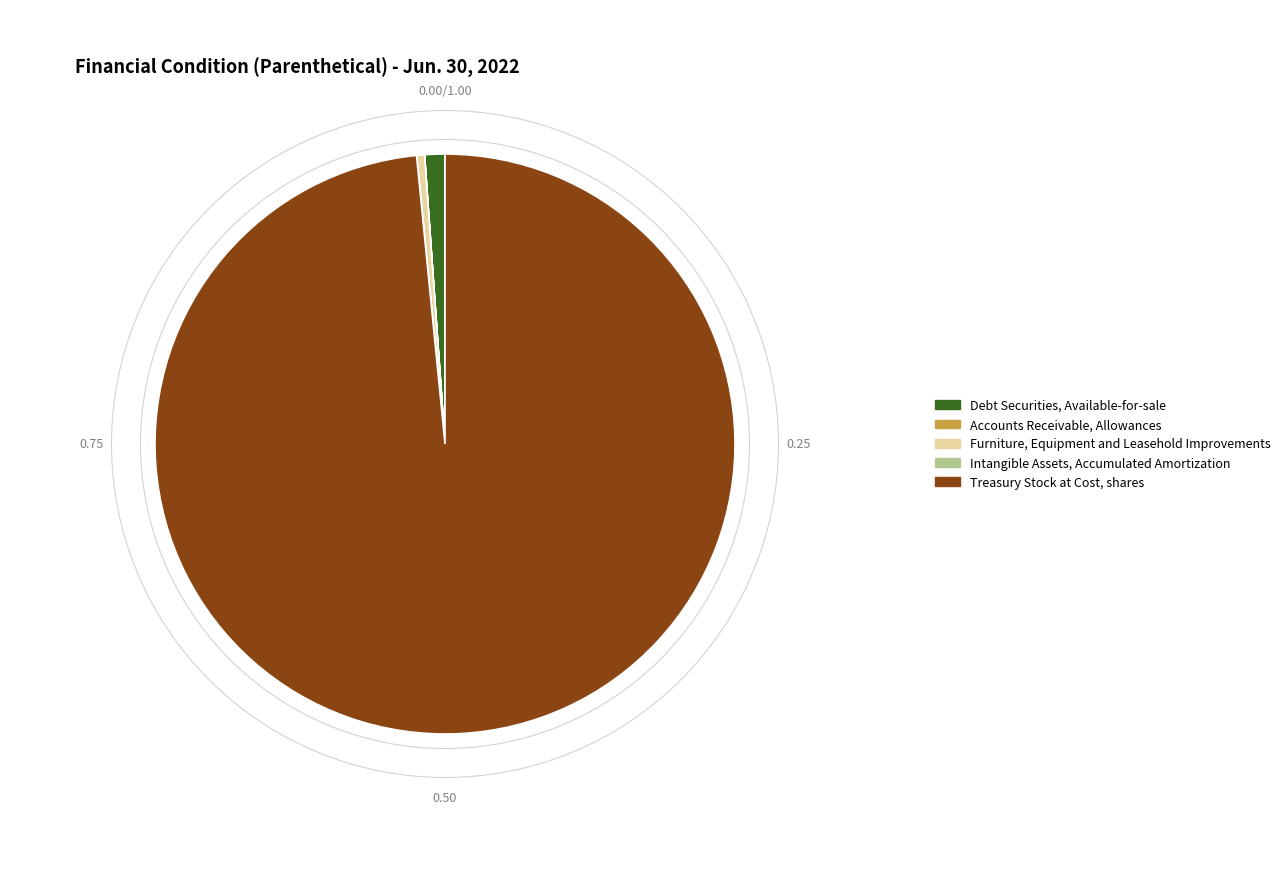

What is the largest slice in the pie chart?

Treasury Stock at Cost, shares